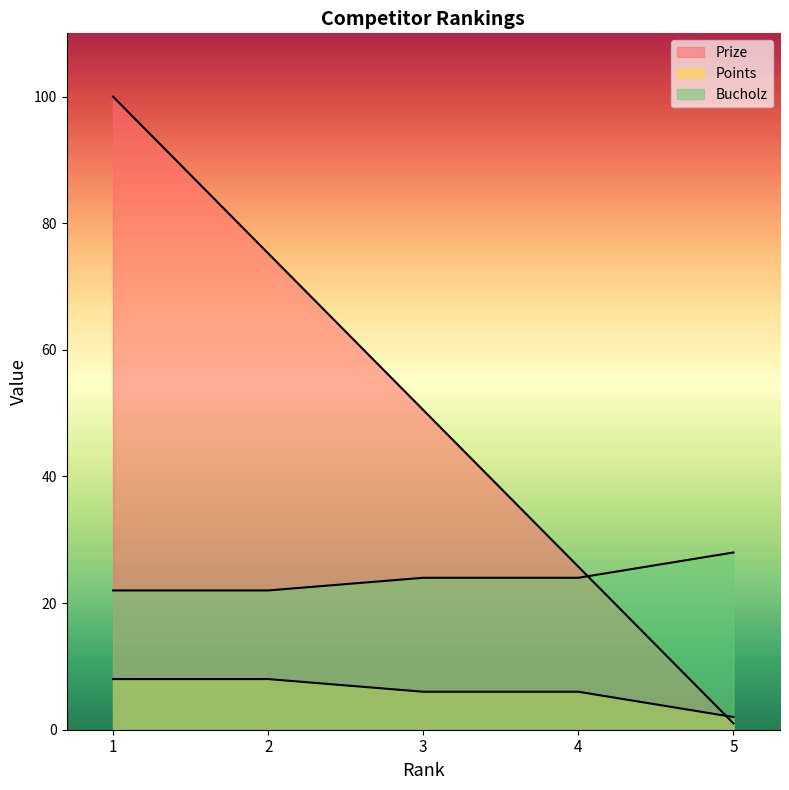

Count the Points values in the range 6 to 8.

4